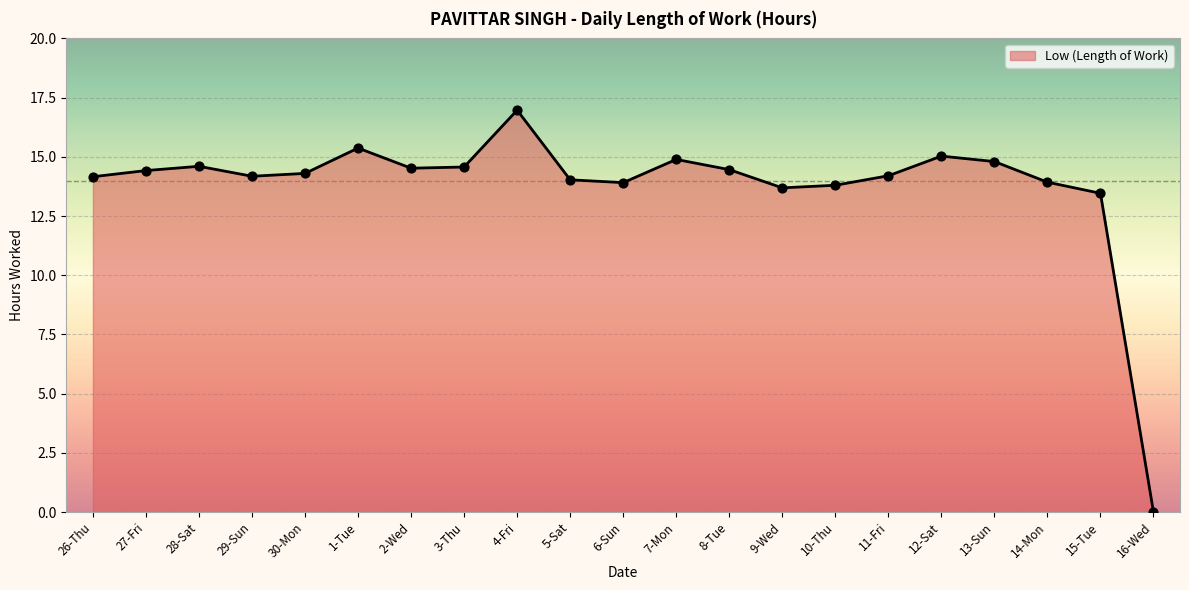

What is the ratio of the value at 6-Sun to the value at 15-Tue?

1.0